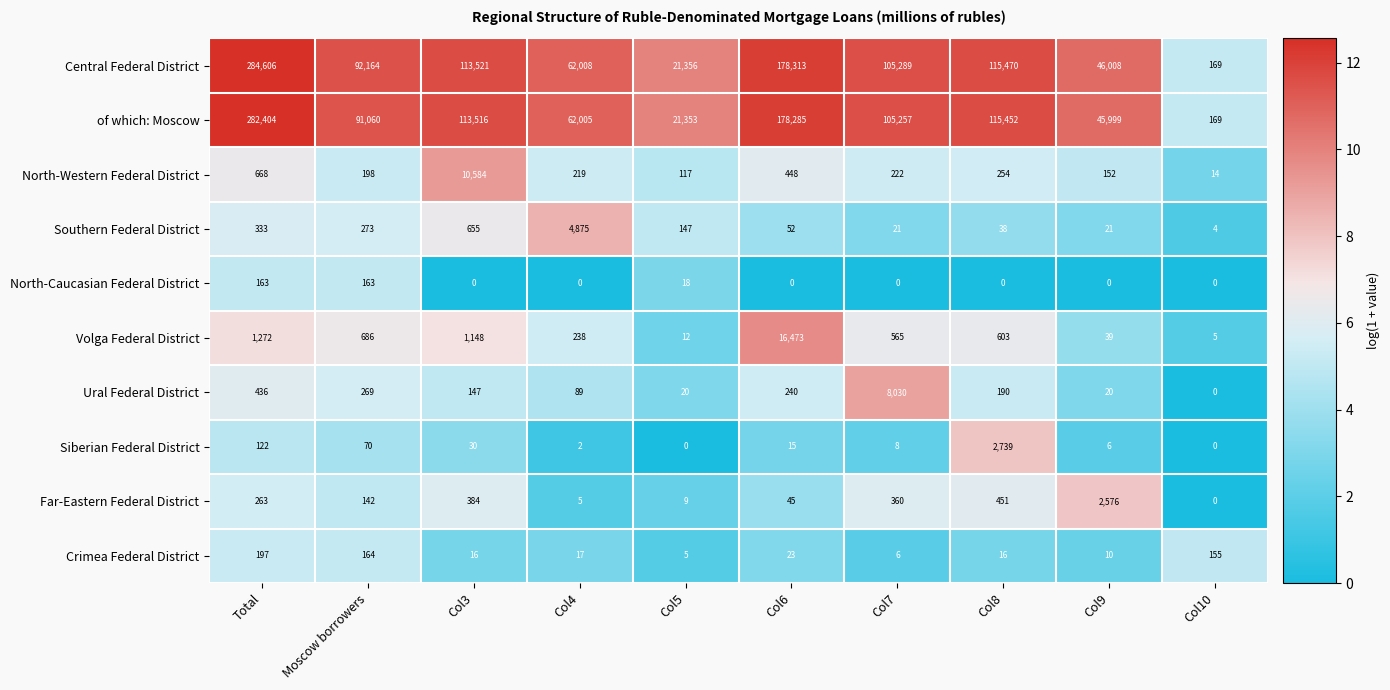

At which label does North-Western Federal District reach its peak?

Col3